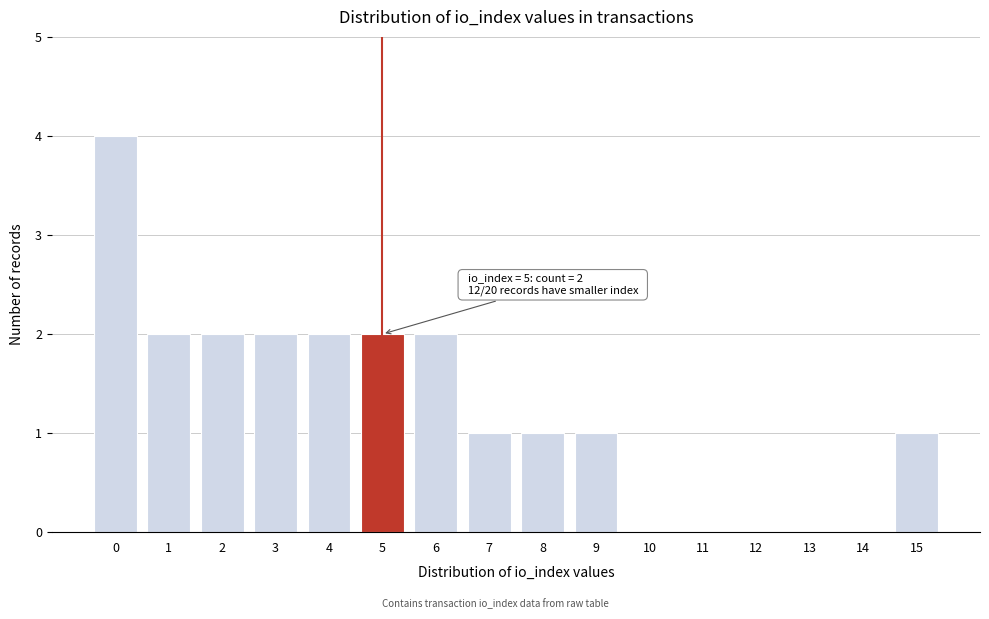

Over which range of the x-axis is the bar tallest?

-0.5 to 0.5